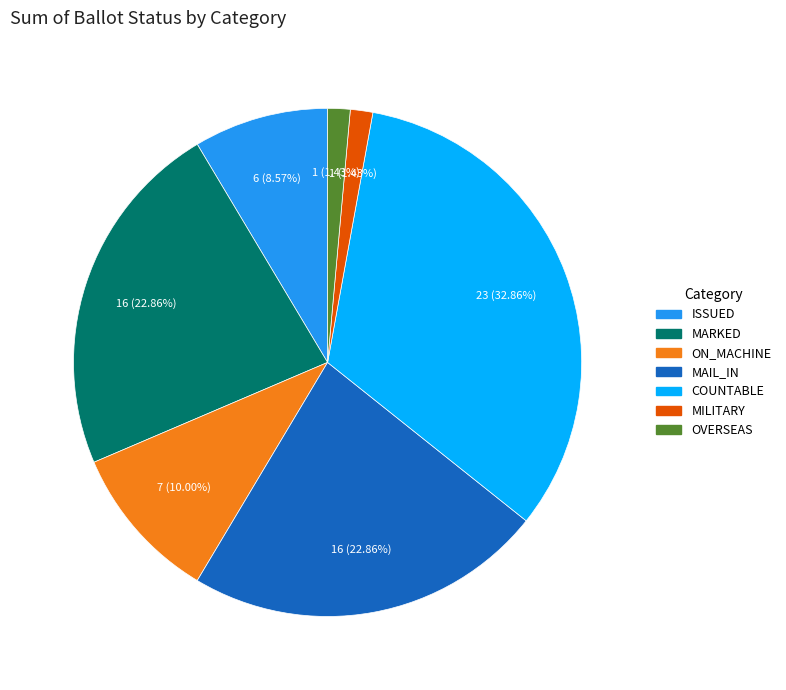

Which slice is the largest?

COUNTABLE